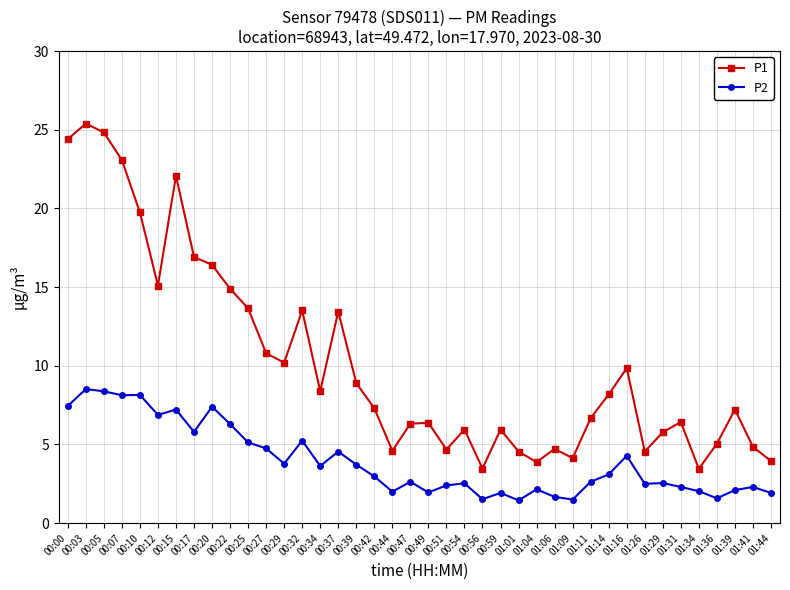

Which series has the largest range (max minus min)?

P1